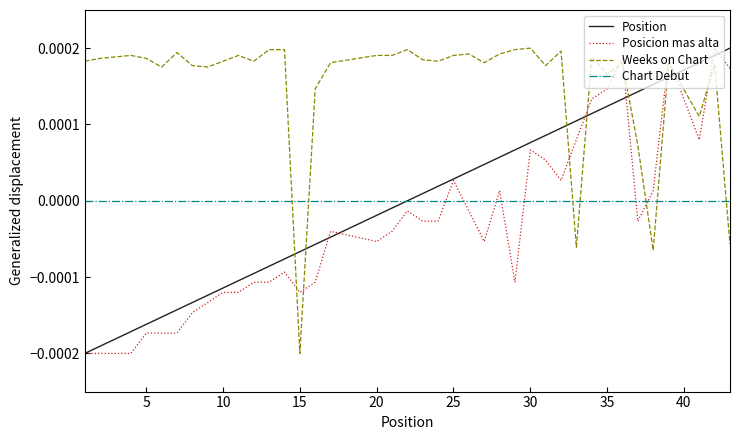

After their last crossing, which series has the higher values: Chart Debut or Posicion mas alta?

Posicion mas alta